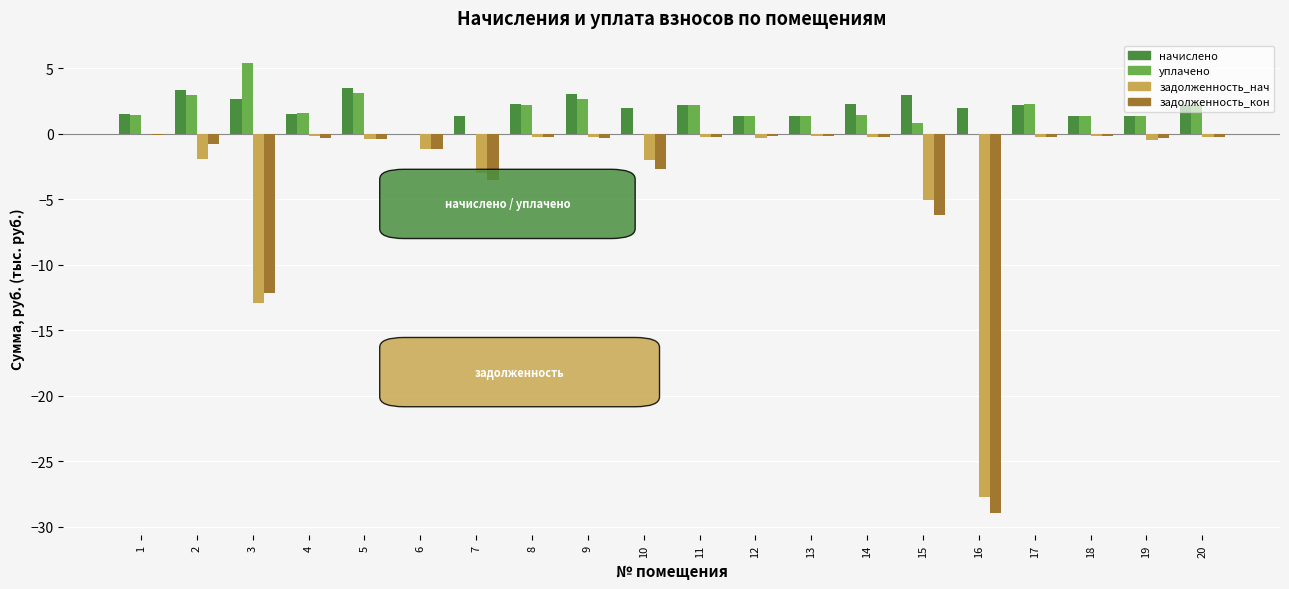

True or false: уплачено has a value of 0.0 at 7.

True